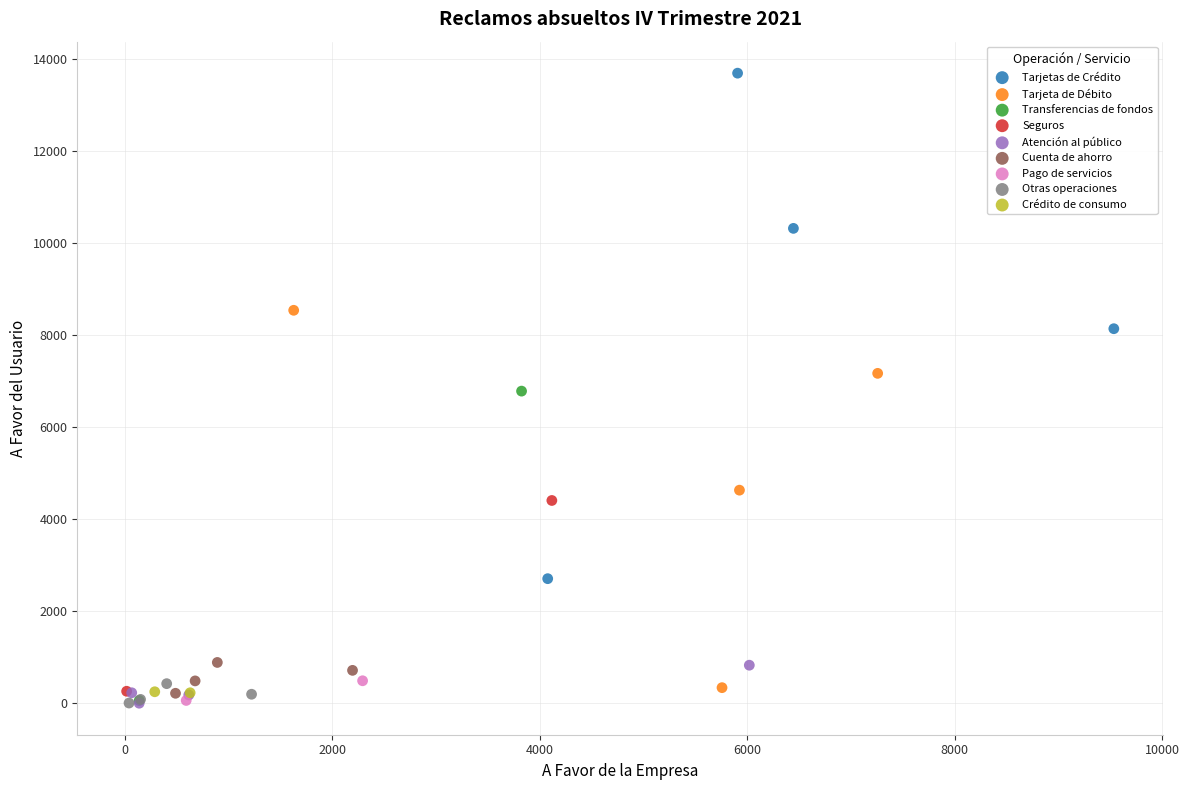

Which series has the widest spread of Y values?

Tarjetas de Crédito